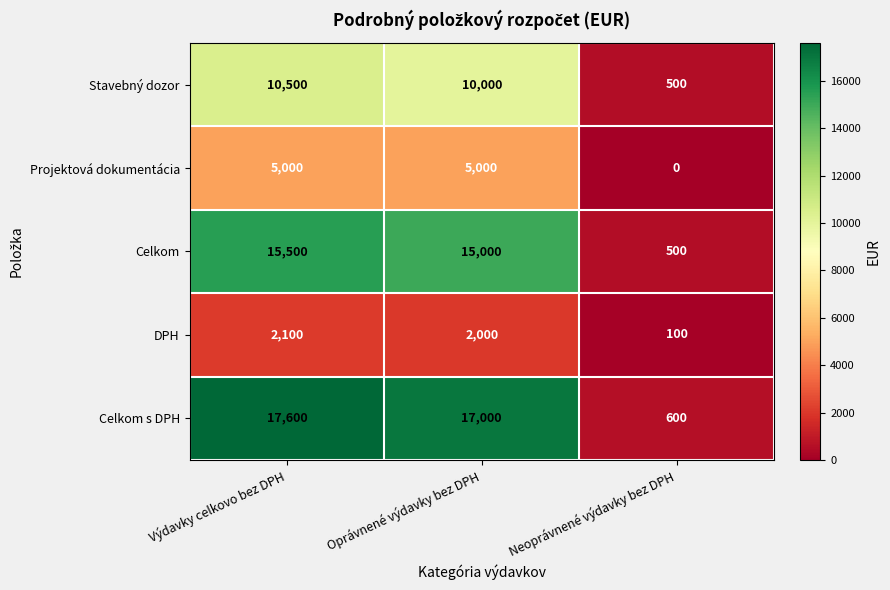

What is the difference between the second highest and minimum values in the DPH series?

1900